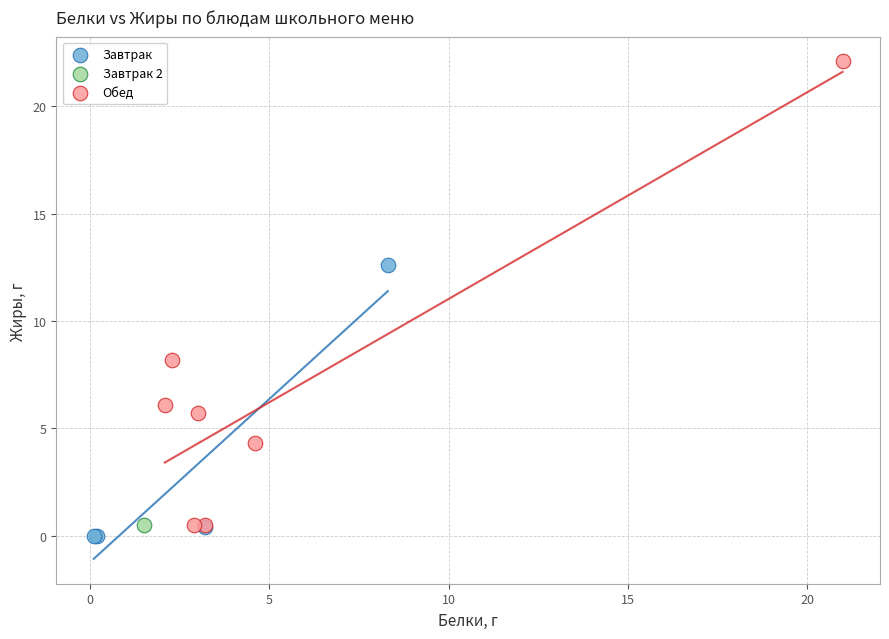

Which series contains the lowest Y value?

Завтрак